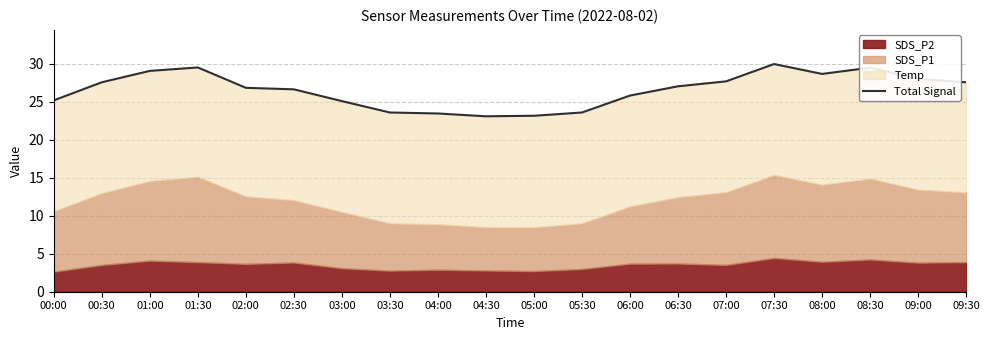

What is the sum of the values at 09:30 and 03:00?

52.7